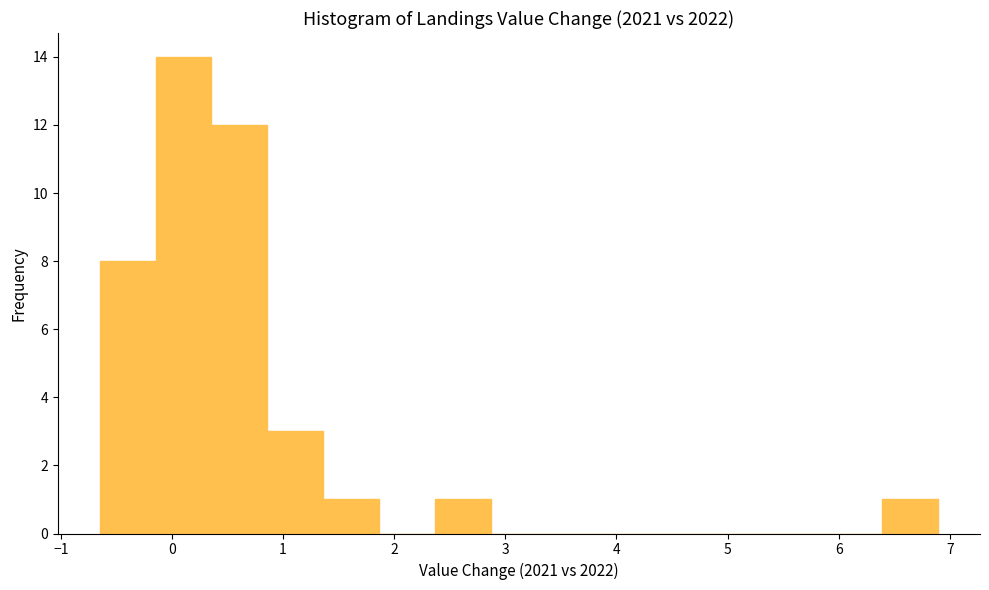

How tall is the bar that spans 6.4 to 6.9 on the x-axis? Neither the bar edges nor the heights are printed on the chart, so give them approximately, as read against the axes.

1